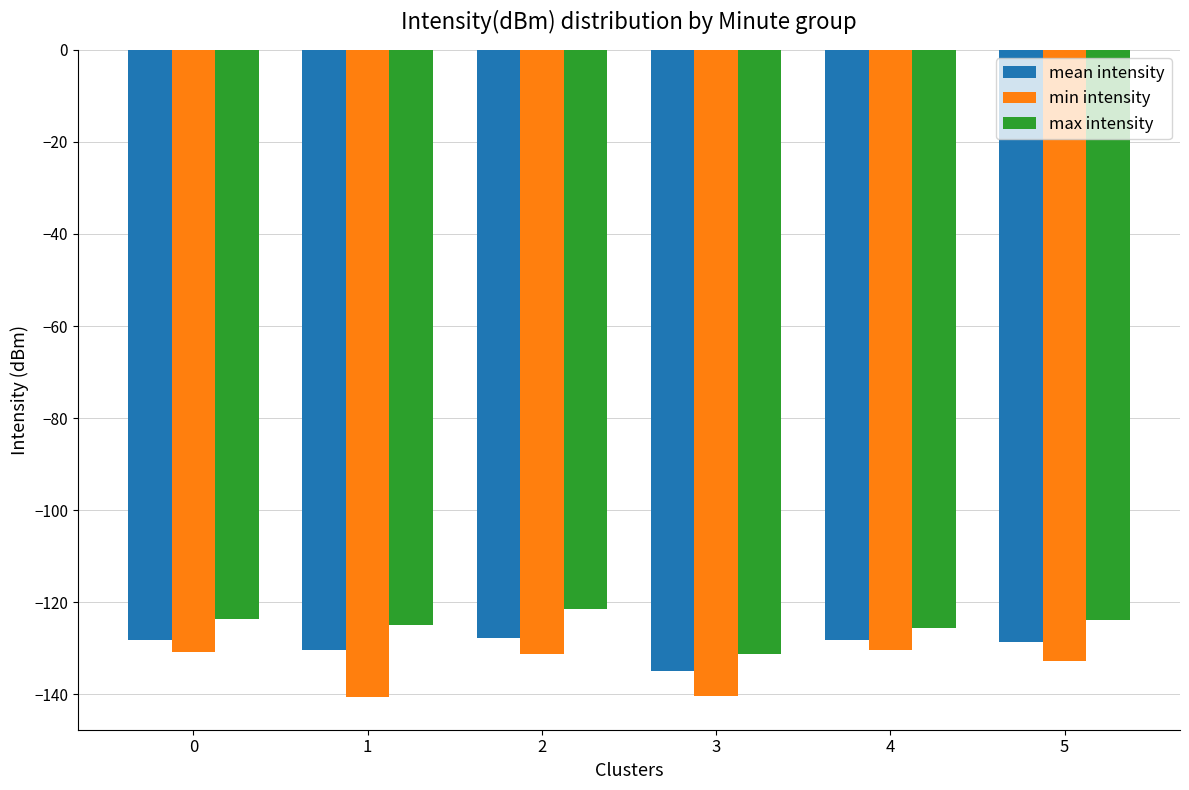

What is the total value across all series at 0?

-382.7